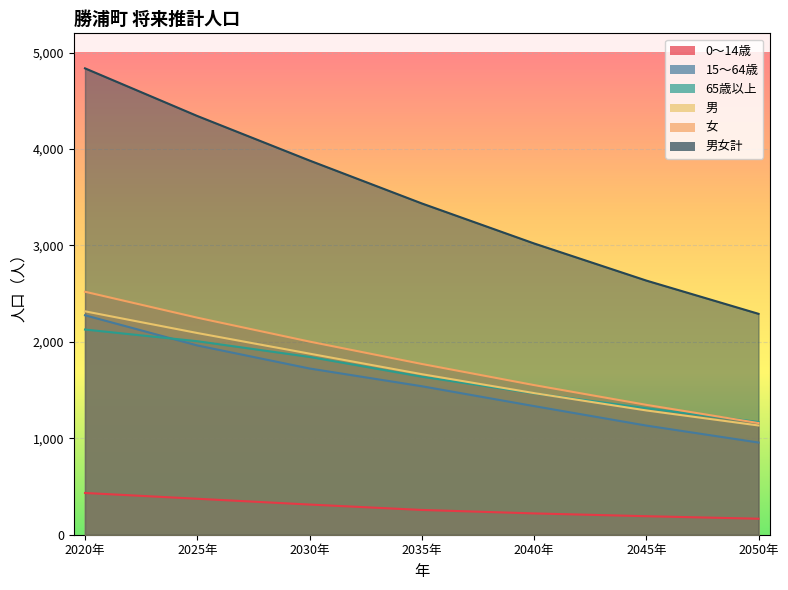

Reading right to left, list all the values displayed in this chart.

男女計: 2050年=2291	2045年=2636	2040年=3021	2035年=3436	2030年=3881	2025年=4343	2020年=4837
男: 2050年=1133	2045年=1289	2040年=1469	2035年=1665	2030年=1878	2025年=2092	2020年=2317
女: 2050年=1158	2045年=1347	2040年=1552	2035年=1771	2030年=2003	2025年=2251	2020年=2520
0～14歳: 2050年=166	2045年=192	2040年=221	2035年=257	2030年=313	2025年=373	2020年=433
15～64歳: 2050年=956	2045年=1132	2040年=1334	2035年=1540	2030年=1724	2025年=1963	2020年=2276
65歳以上: 2050年=1169	2045年=1312	2040年=1466	2035年=1639	2030年=1844	2025年=2007	2020年=2128